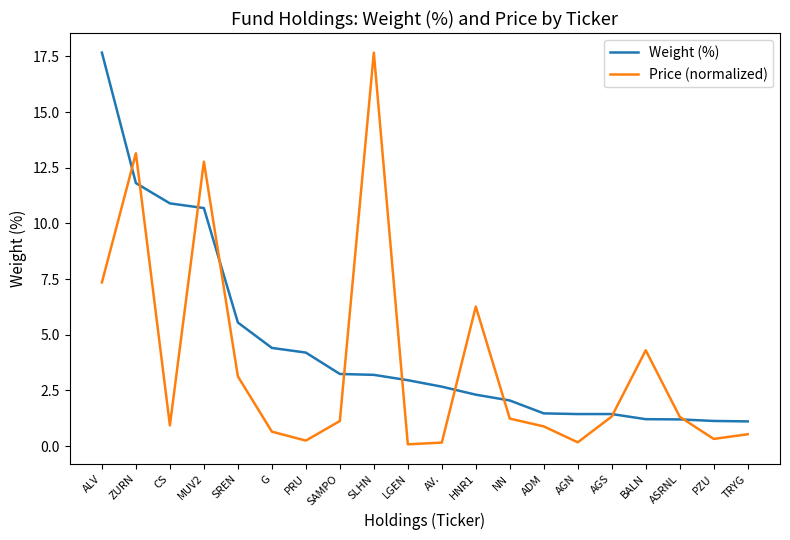

Which series has the largest total across all categories?

Weight (%)